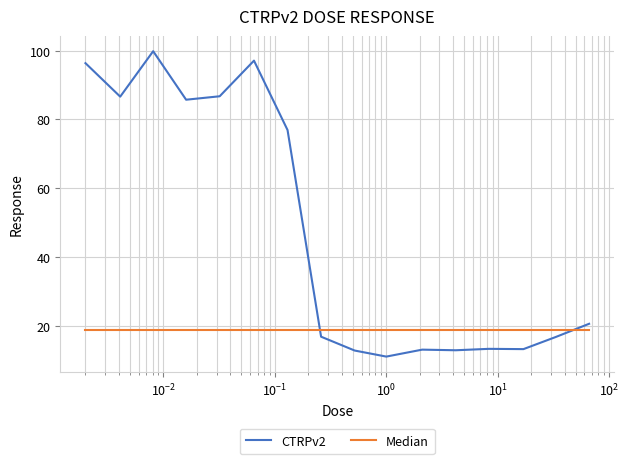

What is the maximum value shown in the chart?

99.8